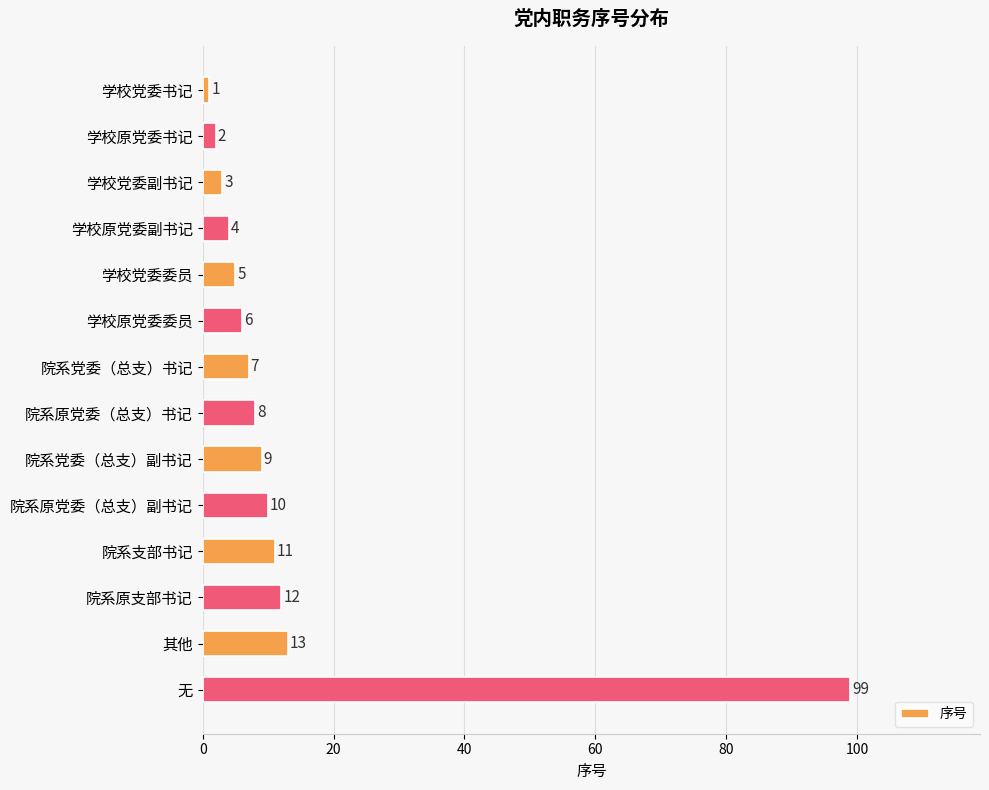

Between 学校原党委副书记 and 院系原党委（总支）书记, which is larger?

院系原党委（总支）书记